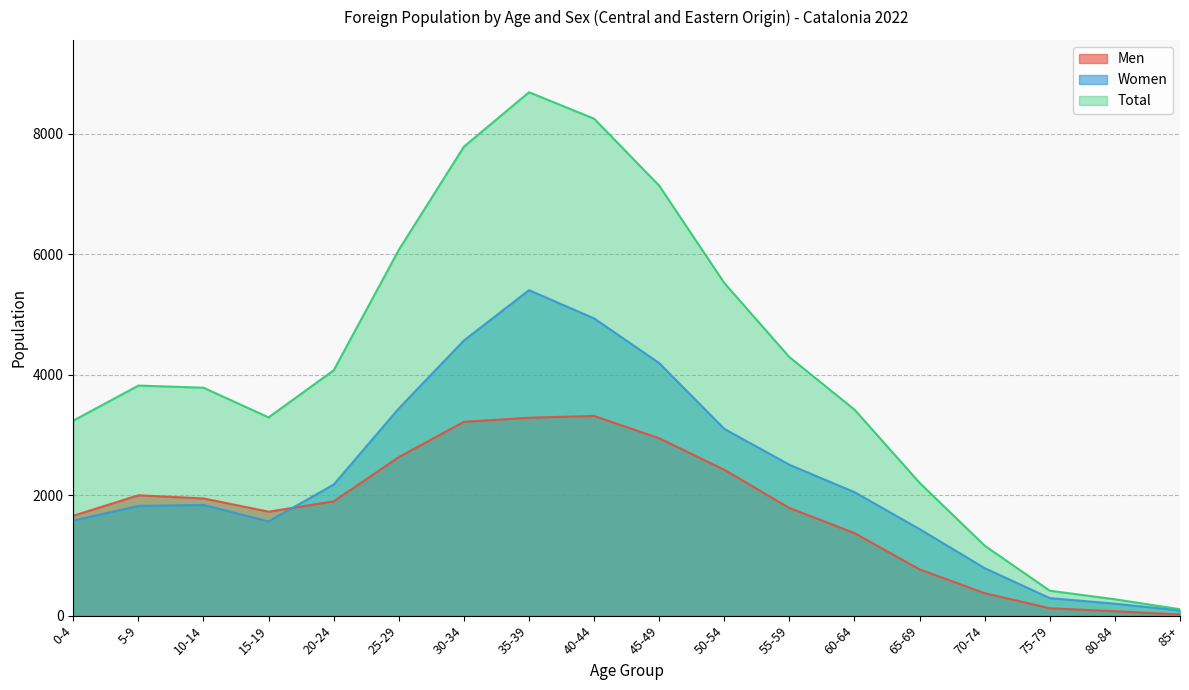

How many lines are shown in the chart?

3